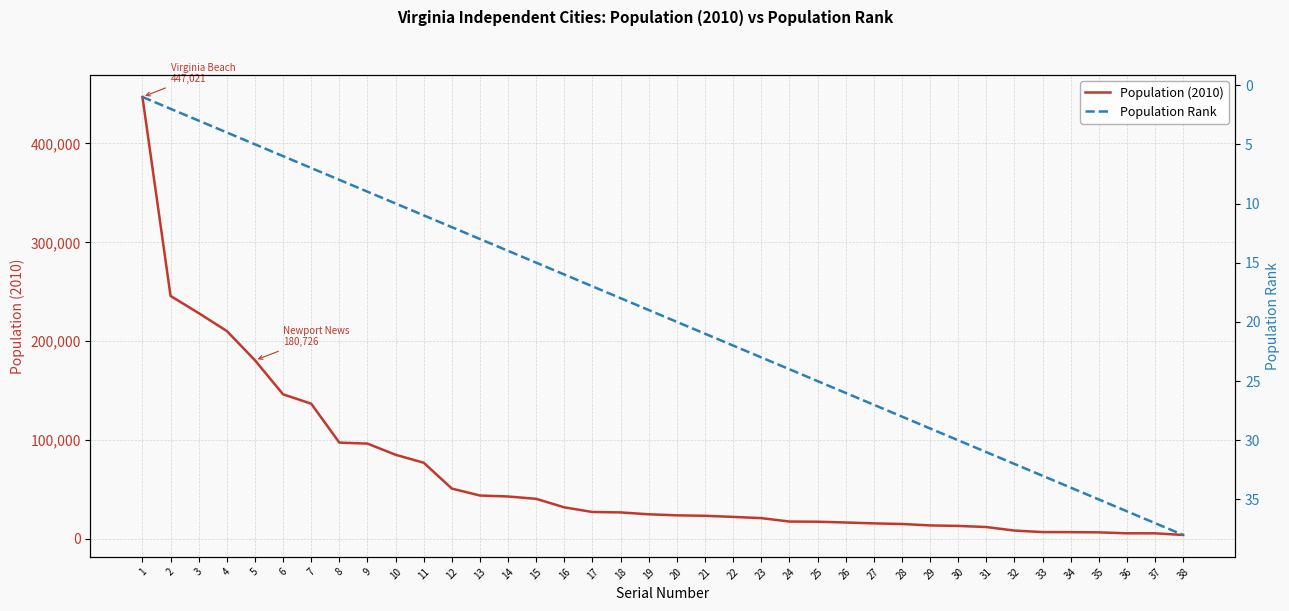

Which has a higher value, 30 or 36?

30